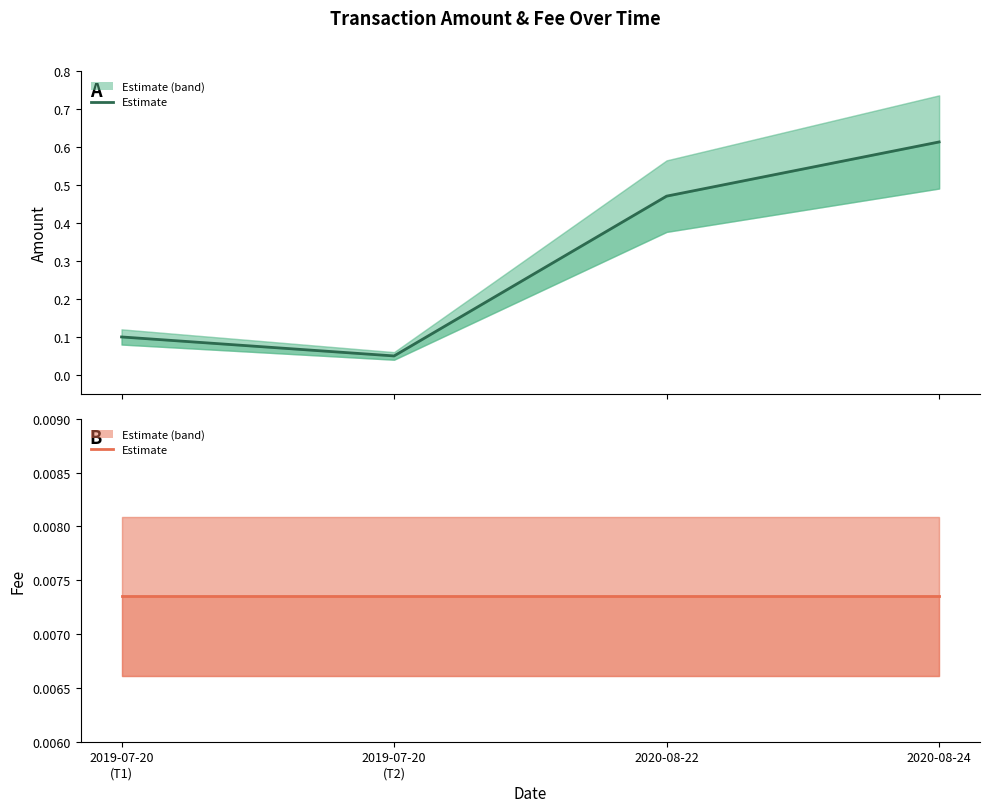

What is the highest value of the Amount (estimate) series?

0.6